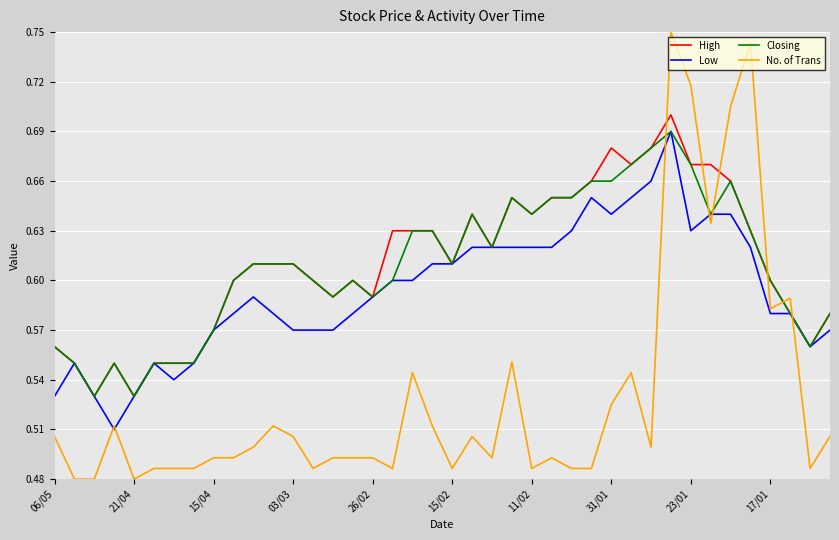

Which series has the widest spread of values?

No. of Trans